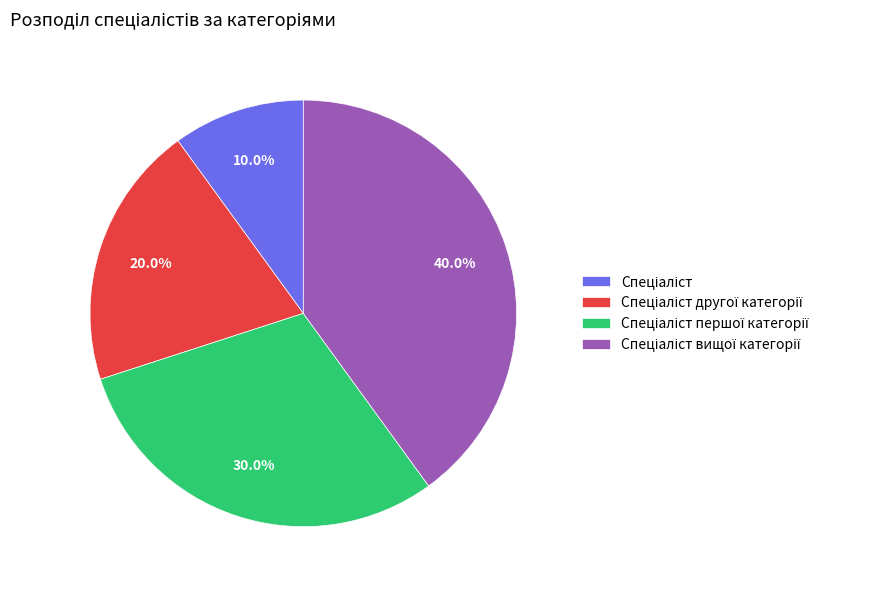

To the nearest percent, what is the difference between the largest and smallest slice percentages?

30%